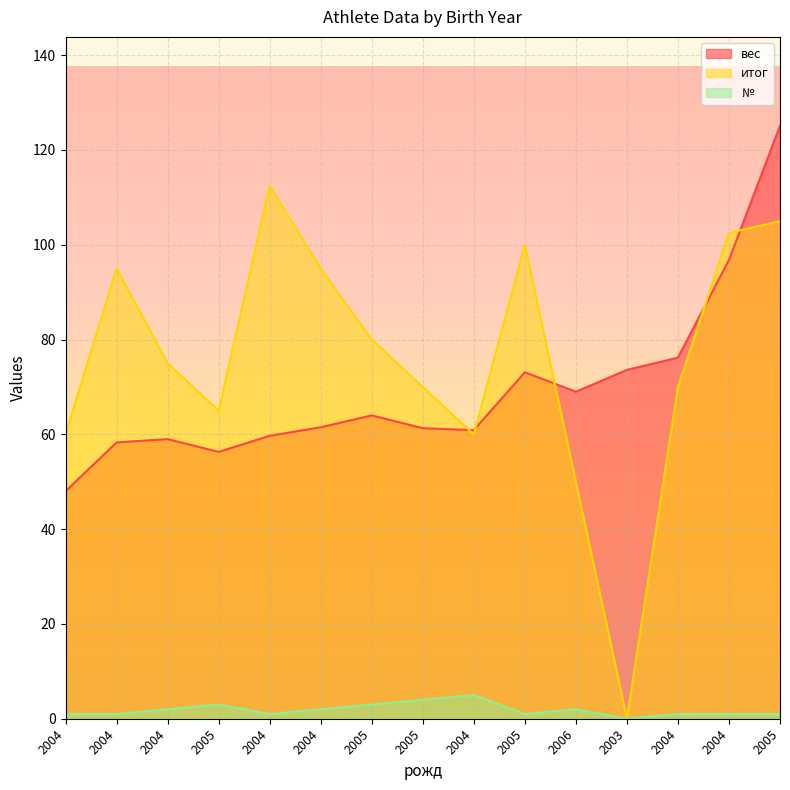

How many lines are shown in the chart?

3